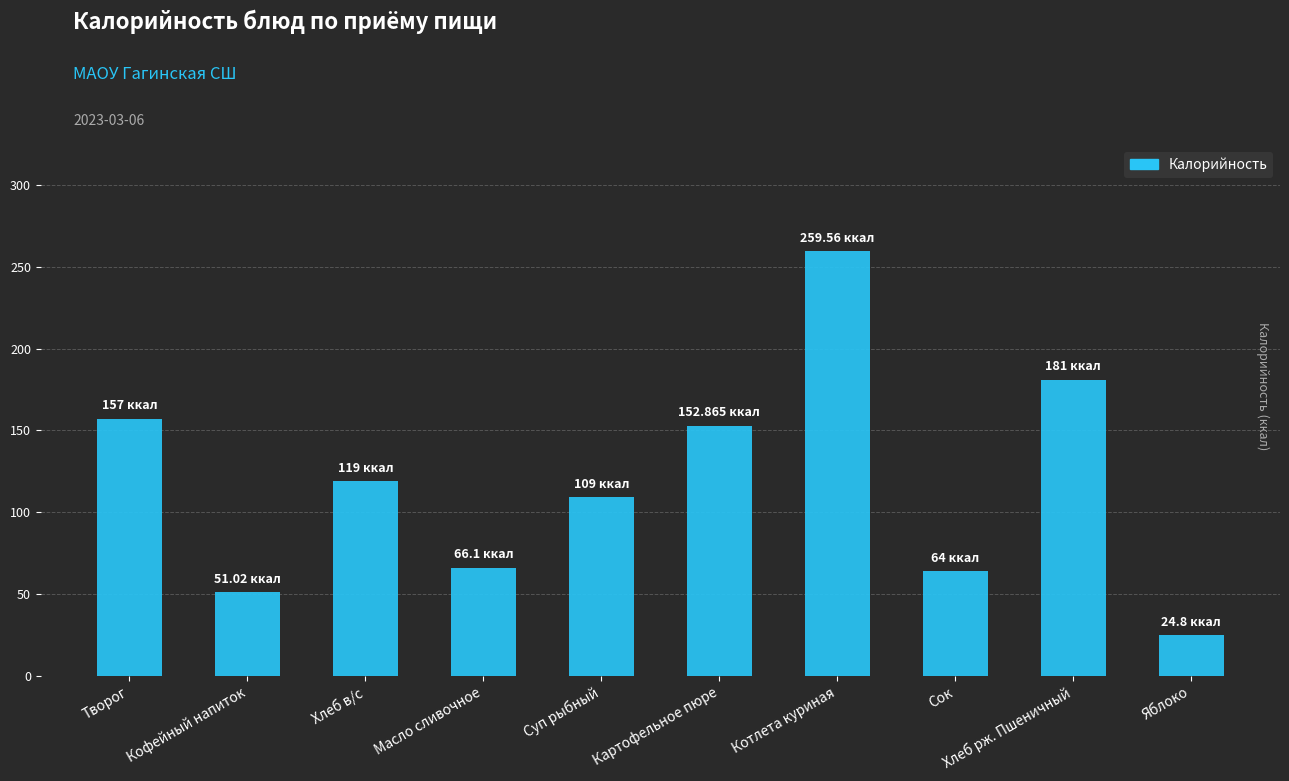

Reading left to right, what are all the values shown in this chart?

157.0	51.0	119.0	66.1	109.0	152.9	259.6	64.0	181.0	24.8